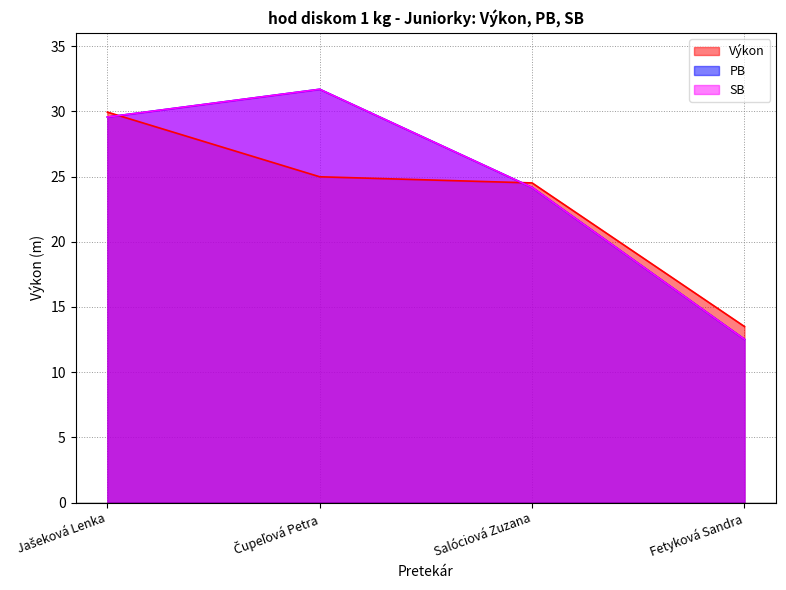

What is the highest value of the SB series?

31.7